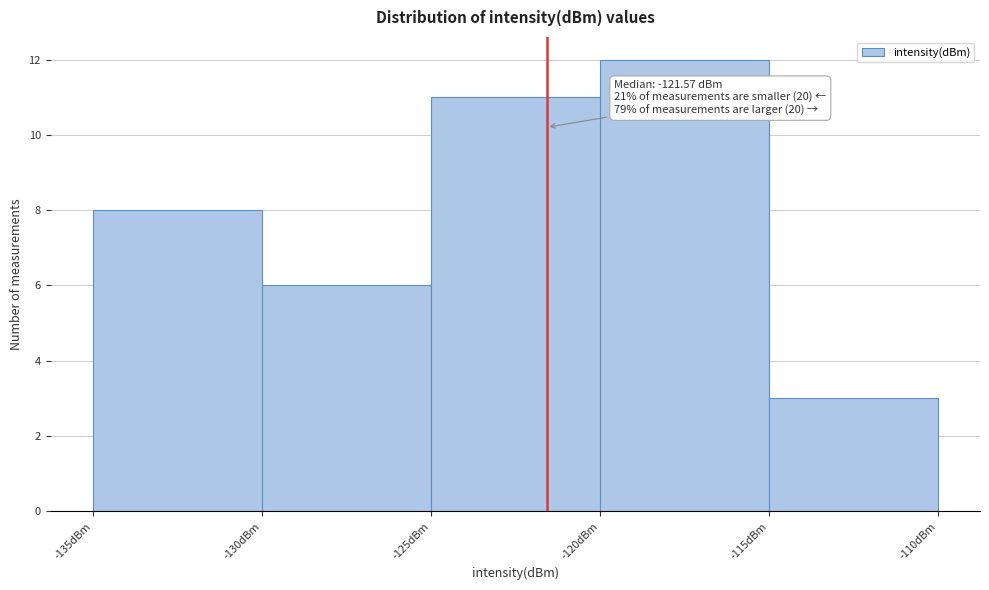

Which range on the x-axis has the tallest bar?

-120 to -115